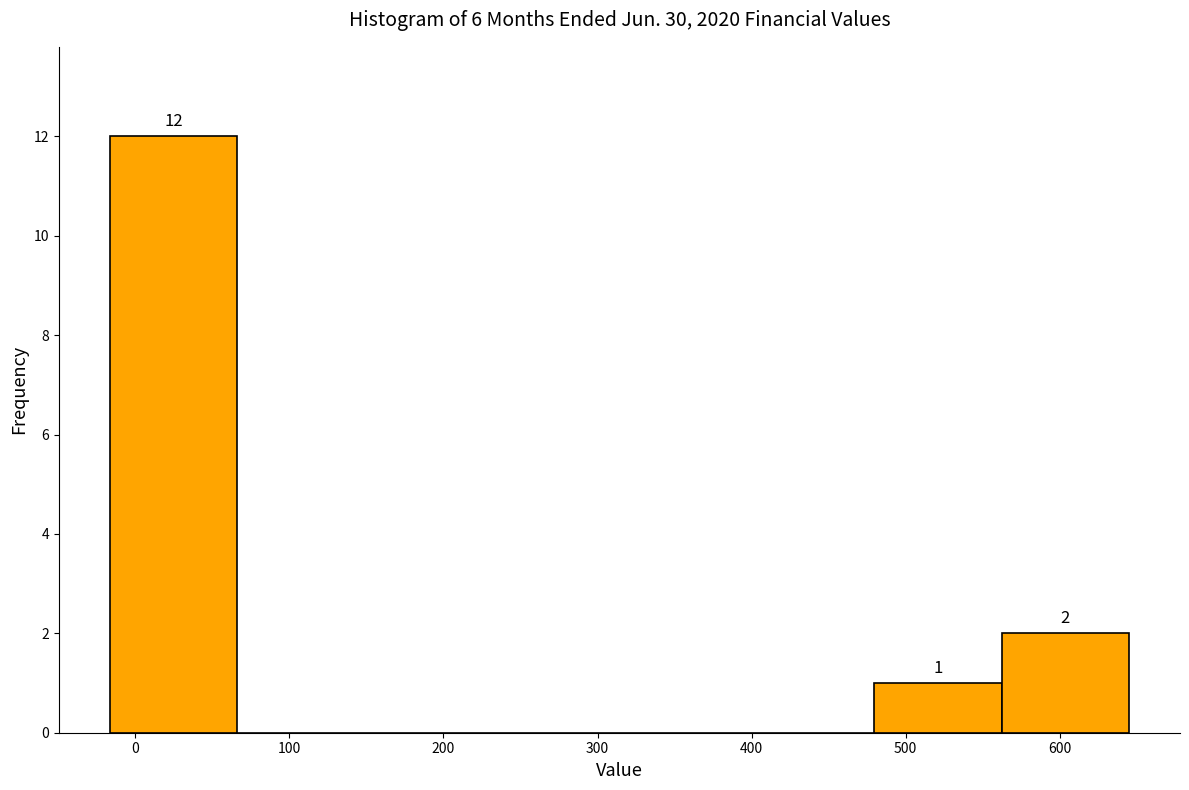

Over which range of the x-axis is the bar tallest?

-20 to 70